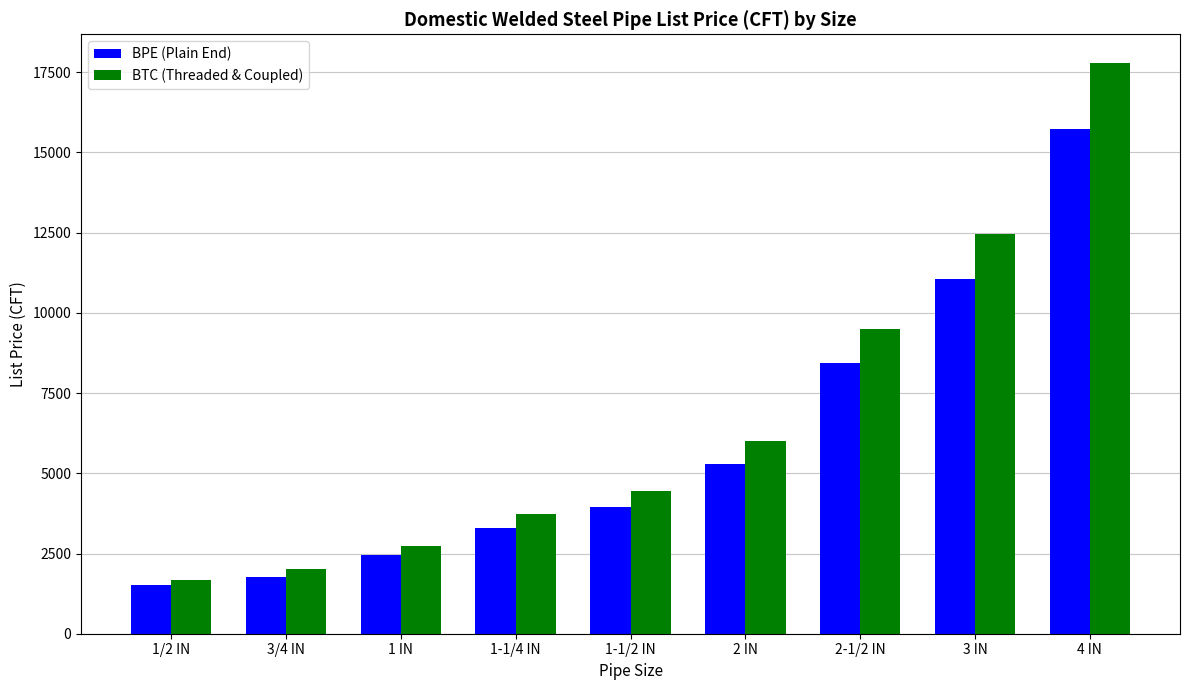

How many data points in BTC (Threaded & Coupled) are less than 4460?

4